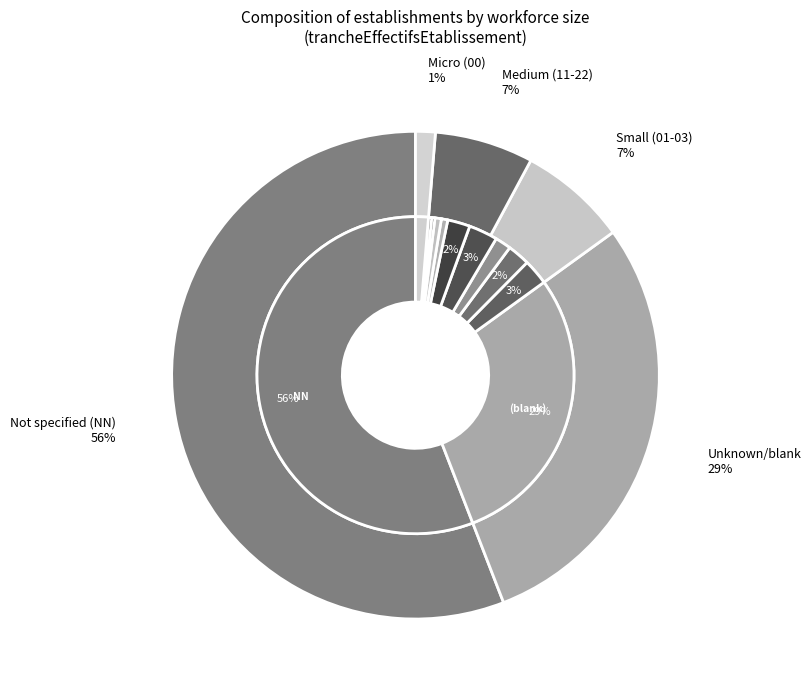

Which slice represents more than half of the pie?

NN